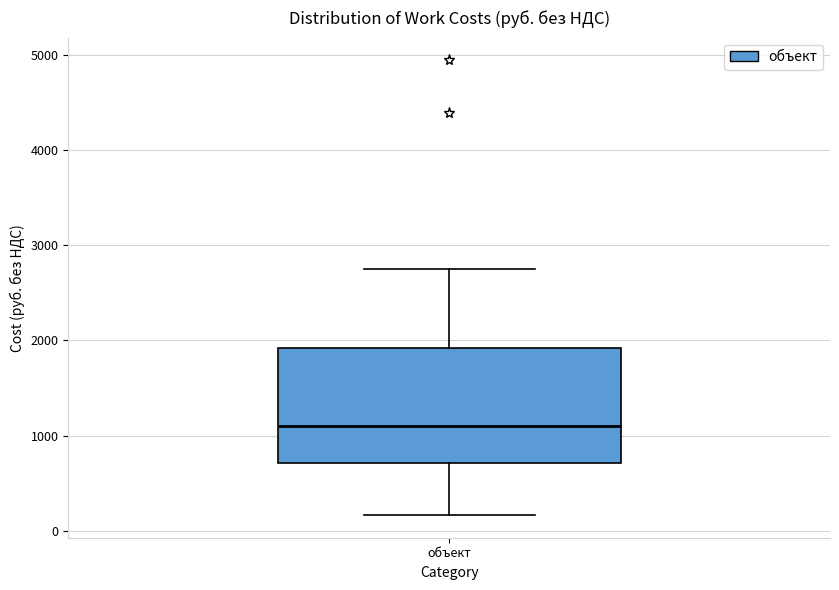

Where is the lower edge of the box for объект on the y-axis? The values are not printed on the chart, so give them approximately, as read against the axis.

700